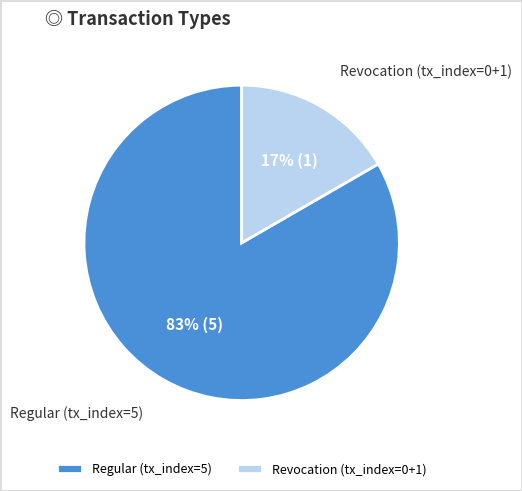

To the nearest percent, what percentage of the pie is Regular?

83%